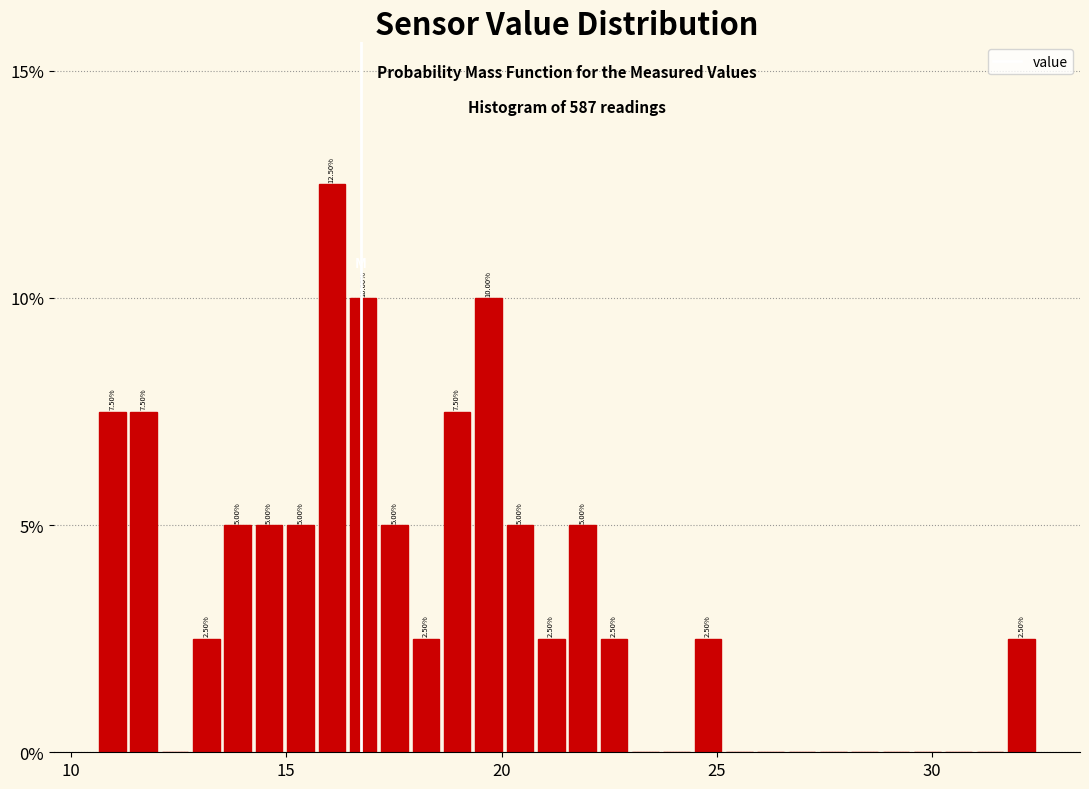

Around what value on the x-axis is the tallest bar? Give the approximate position of its centre, as read against the axis.

16.0